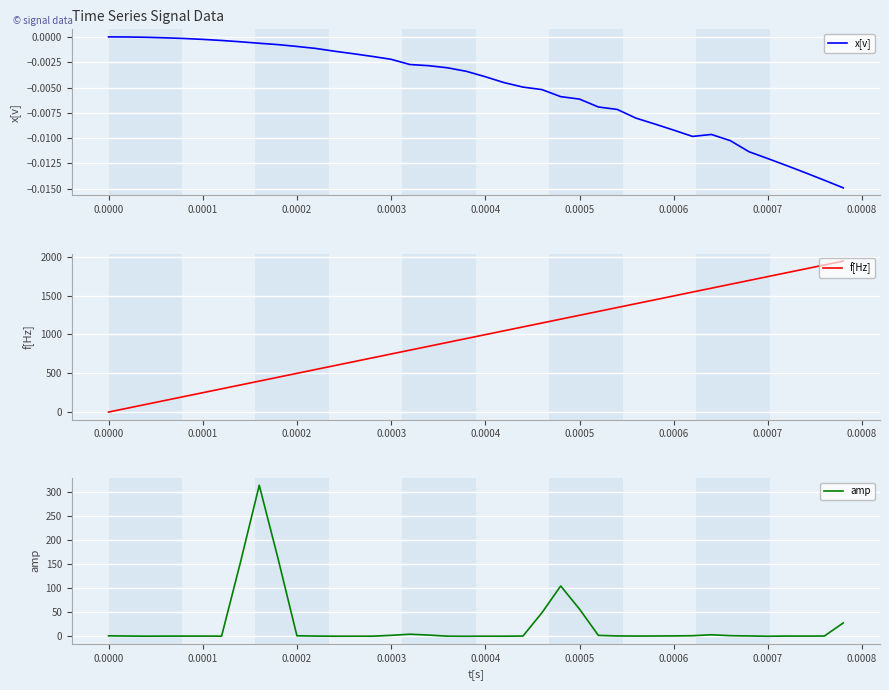

What is the highest value of the f[Hz] series?

1946.1